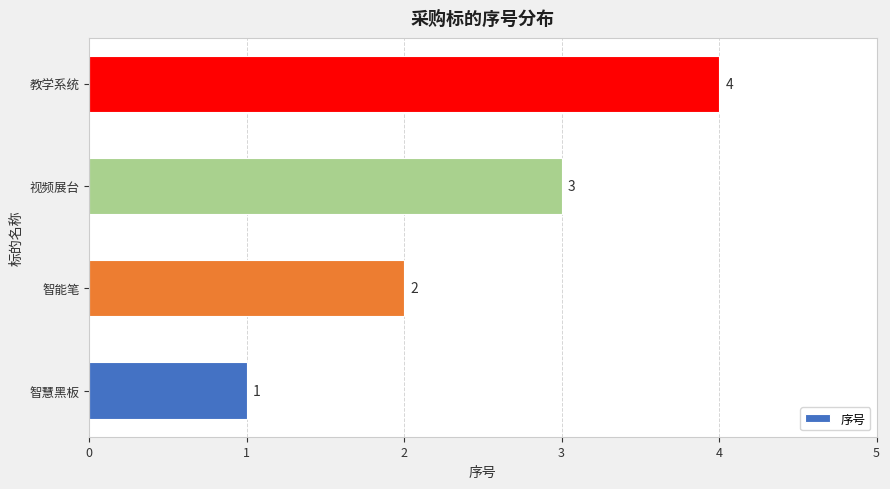

What is the maximum value shown in the chart?

4